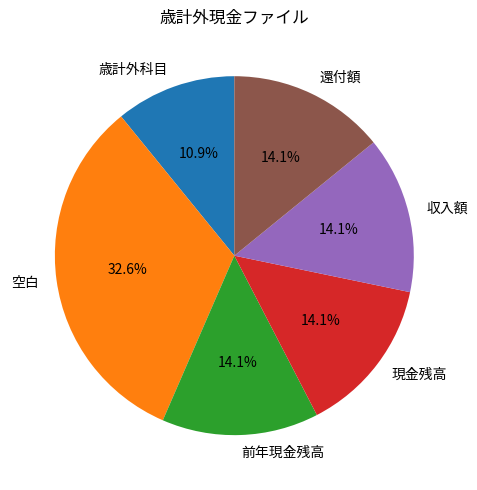

True or false: 前年現金残高 accounts for 27% of the total.

False